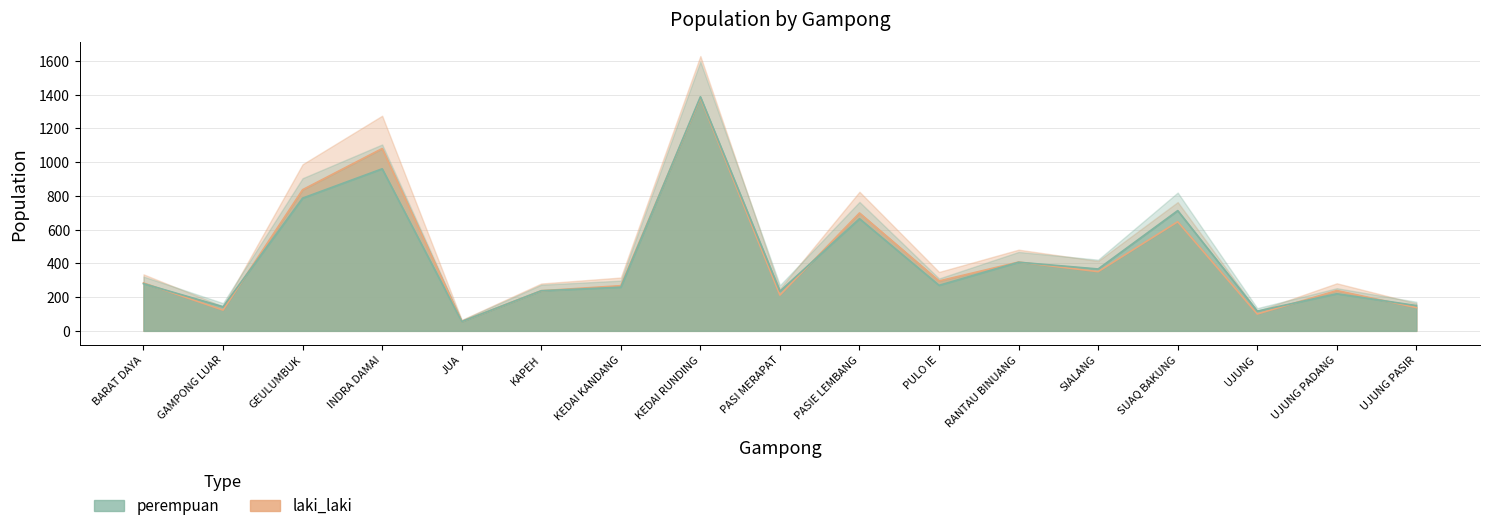

Read the laki_laki value at GAMPONG LUAR, to the nearest 10.

120